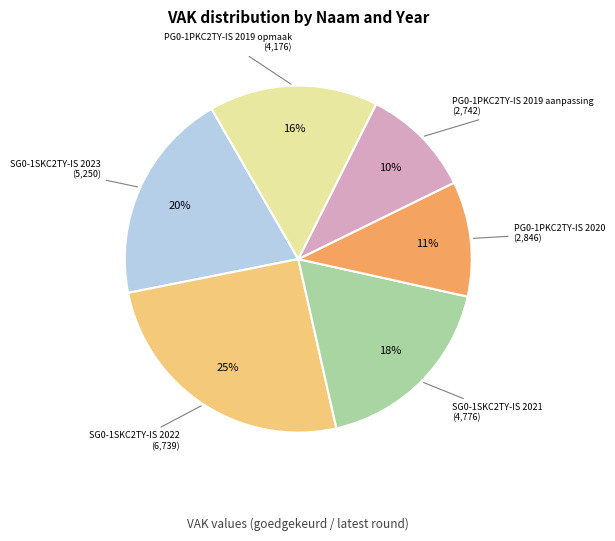

Is there a majority slice in this chart?

No